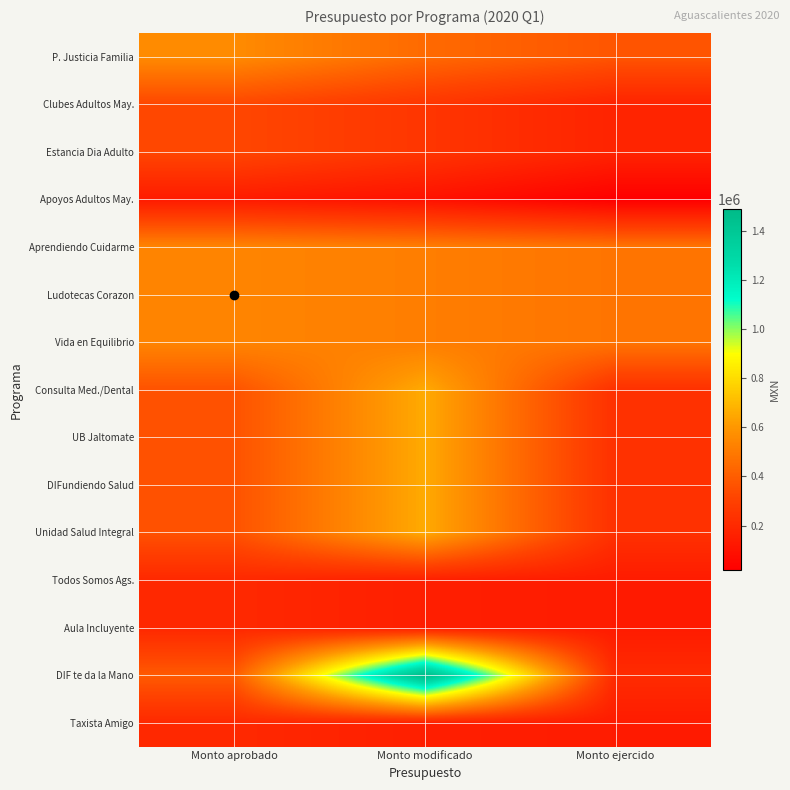

Reading left to right, transcribe all the data shown in this chart.

P. Justicia Familia: Monto aprobado=559671.9	Monto modificado=444711.9	Monto ejercido=373679.3
Clubes Adultos May.: Monto aprobado=322980.3	Monto modificado=252608.5	Monto ejercido=173513.5
Estancia Dia Adulto: Monto aprobado=322980.3	Monto modificado=252608.5	Monto ejercido=173513.5
Apoyos Adultos May.: Monto aprobado=135459.9	Monto modificado=96936.7	Monto ejercido=17841.7
Aprendiendo Cuidarme: Monto aprobado=538240.1	Monto modificado=513753.4	Monto ejercido=480697.6
Ludotecas Corazon: Monto aprobado=538240.1	Monto modificado=513753.4	Monto ejercido=480697.6
Vida en Equilibrio: Monto aprobado=538240.1	Monto modificado=513753.4	Monto ejercido=480697.6
Consulta Med./Dental: Monto aprobado=361438.4	Monto modificado=657559.4	Monto ejercido=230459.1
UB Jaltomate: Monto aprobado=361438.4	Monto modificado=657559.4	Monto ejercido=230459.1
DIFundiendo Salud: Monto aprobado=361438.4	Monto modificado=657559.4	Monto ejercido=230459.1
Unidad Salud Integral: Monto aprobado=361438.4	Monto modificado=657559.4	Monto ejercido=230459.1
Todos Somos Ags.: Monto aprobado=195001.8	Monto modificado=154939.2	Monto ejercido=138219.0
Aula Incluyente: Monto aprobado=195001.8	Monto modificado=154939.2	Monto ejercido=138219.0
DIF te da la Mano: Monto aprobado=391875.0	Monto modificado=1488068.1	Monto ejercido=206224.8
Taxista Amigo: Monto aprobado=195001.8	Monto modificado=154939.2	Monto ejercido=138219.0